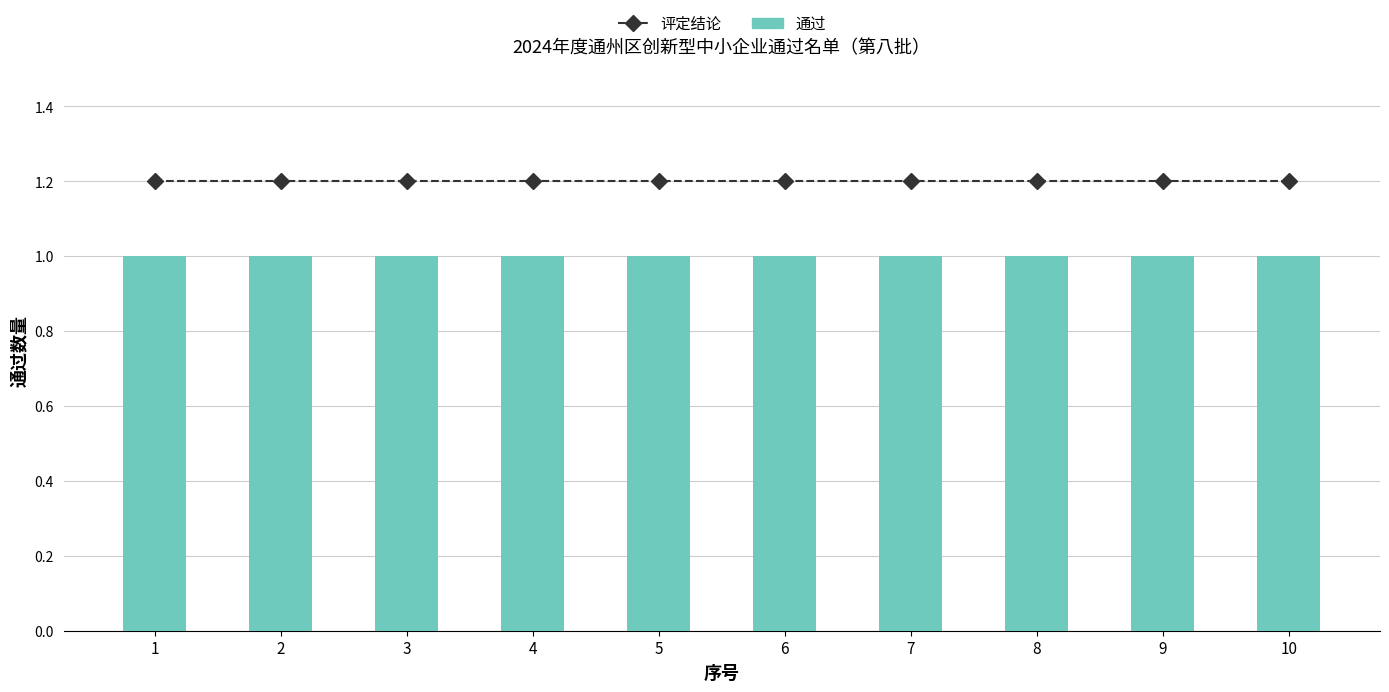

Rank the series at 2 from highest to lowest value.

评定结论, 通过数量